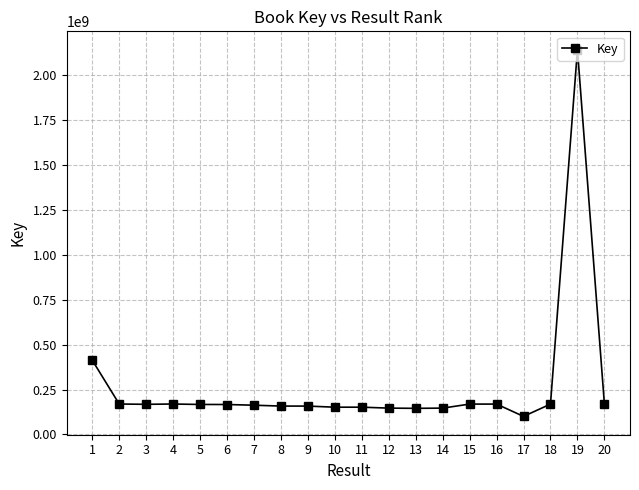

What is the value of the 4th point from the left?

169521012